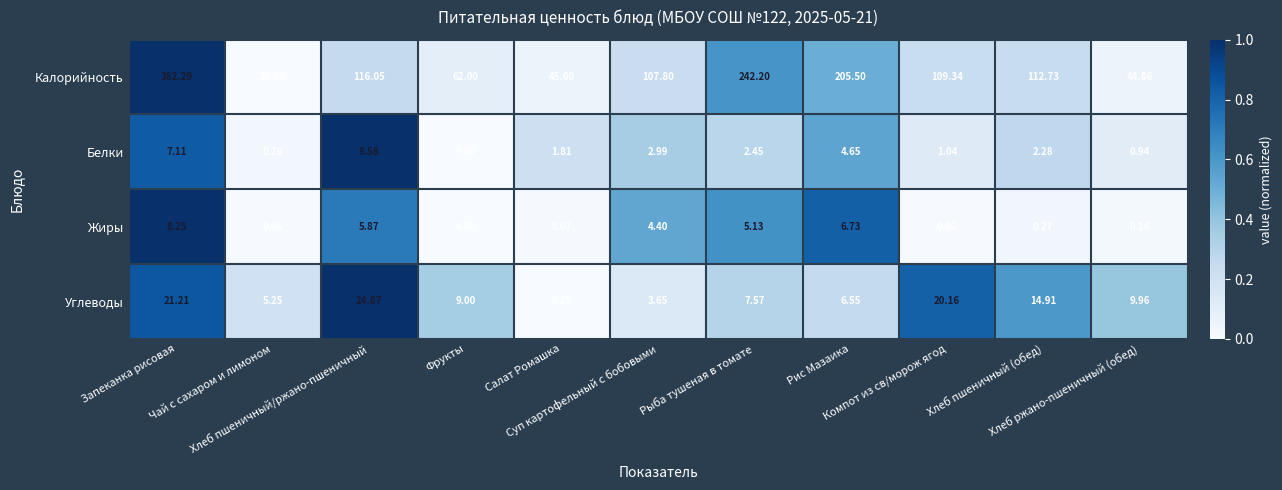

Which series has the widest spread of values?

Калорийность